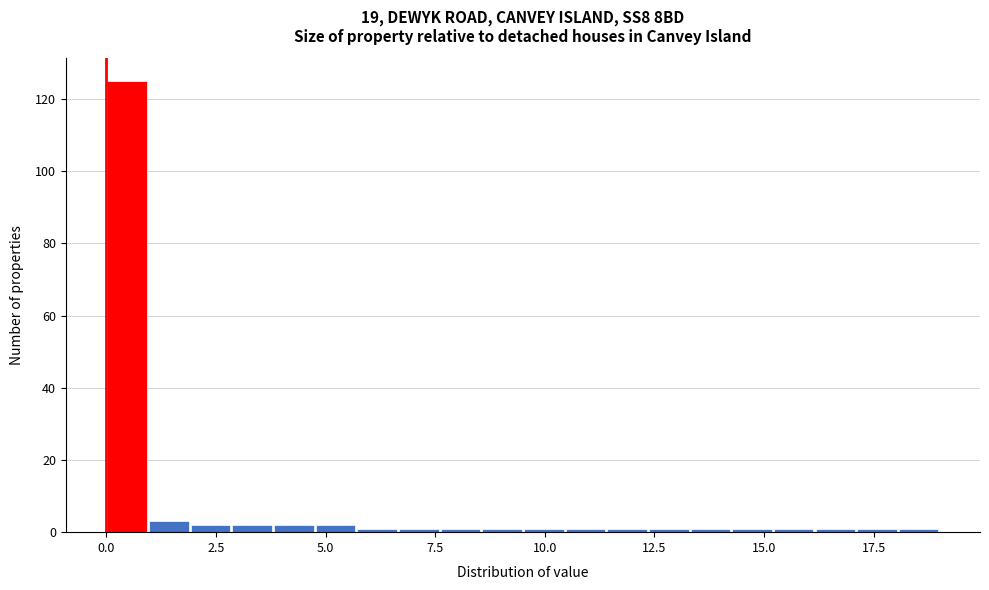

Around what value on the x-axis is the tallest bar? Give the approximate position of its centre, as read against the axis.

0.5